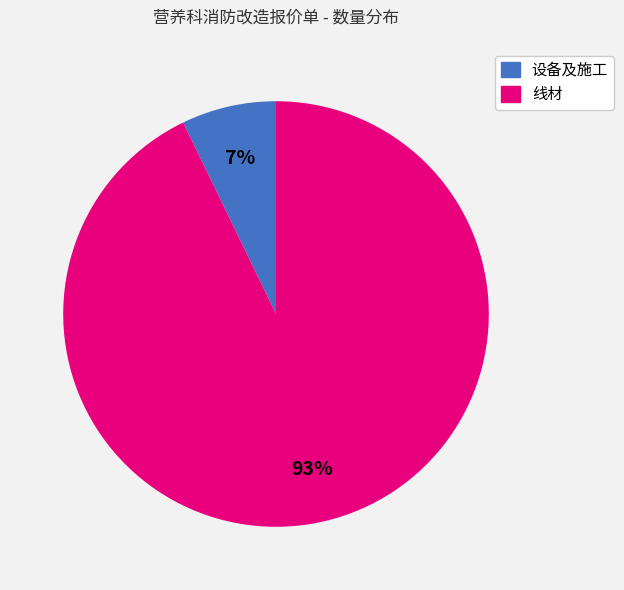

Count the number of slices in the pie.

2